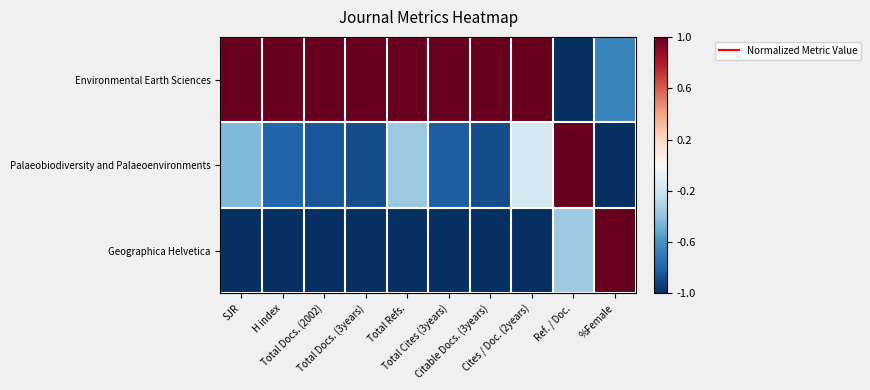

Which series has the largest range (max minus min)?

Environmental Earth Sciences